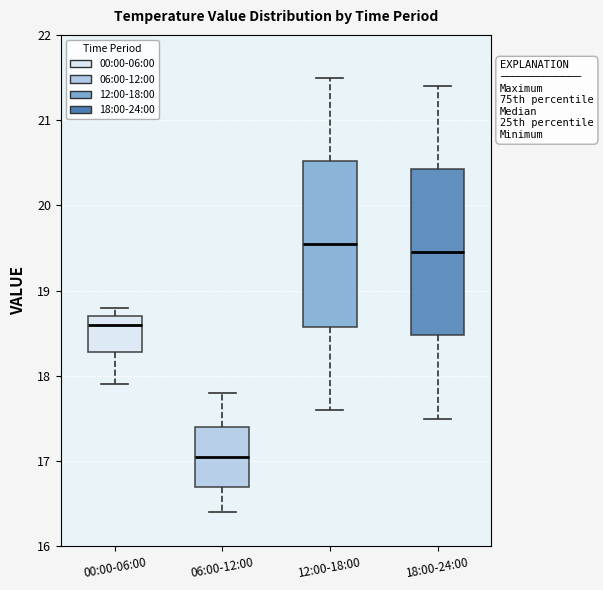

Where is the lower edge of the box for 18:00-24:00 on the y-axis? The values are not printed on the chart, so give them approximately, as read against the axis.

18.5